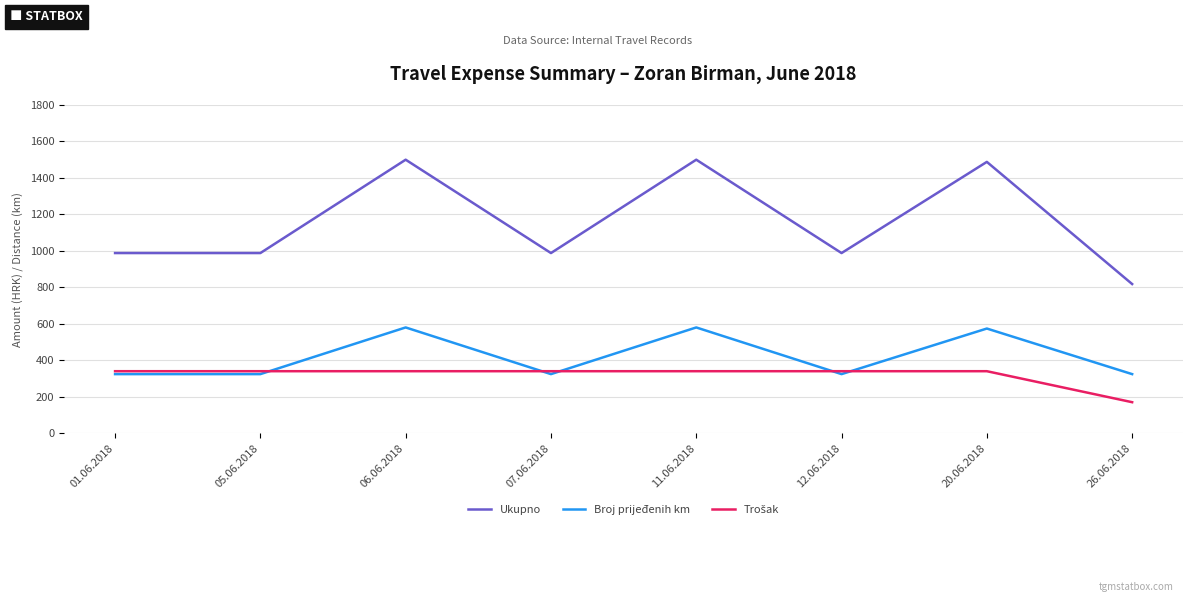

At how many categories does at least one series exceed 901?

7